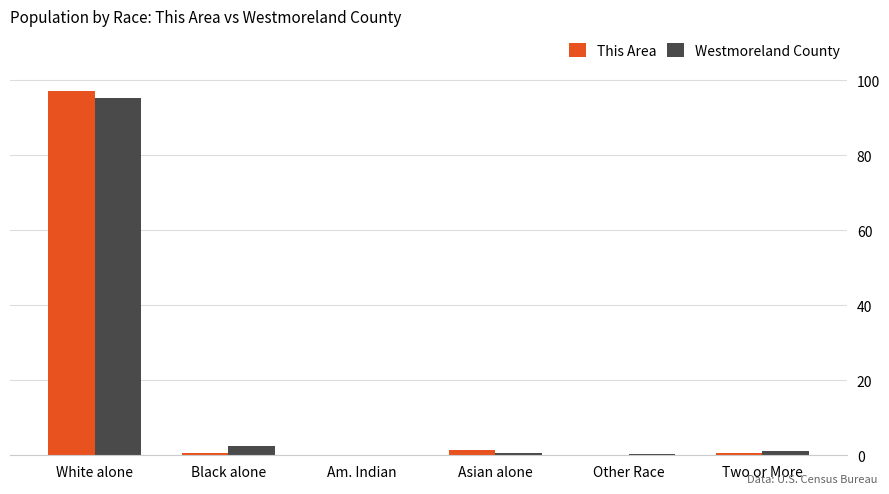

The This Area series shows -54.6 at Other Race. True or false?

False